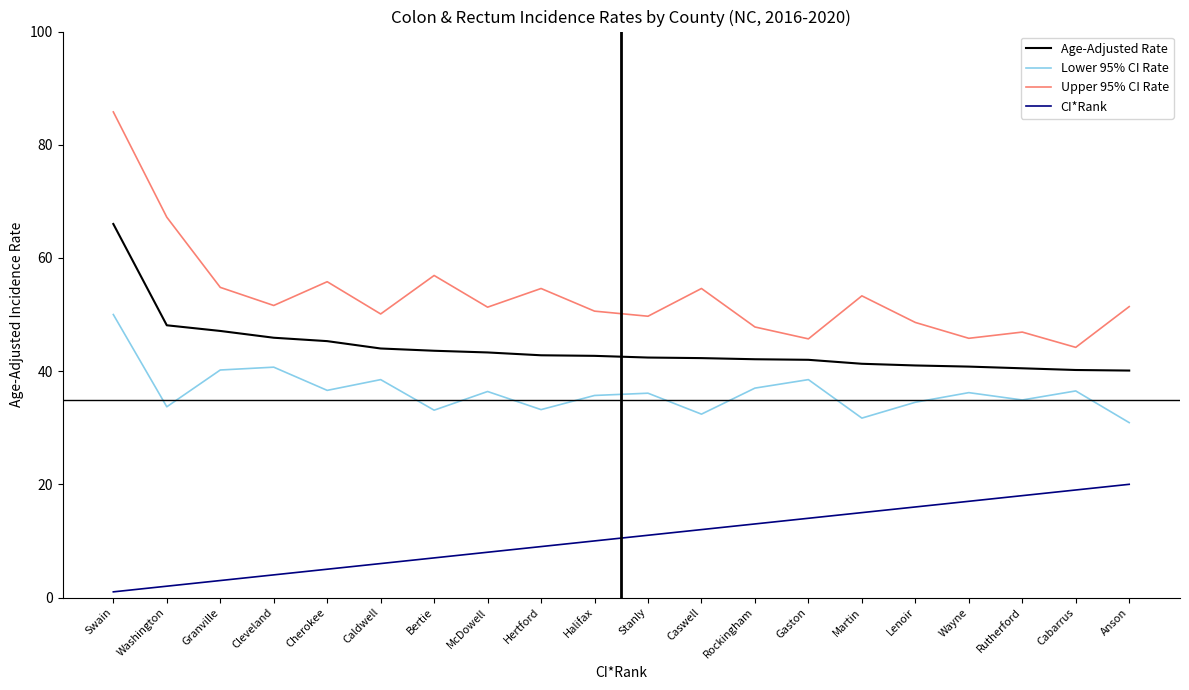

Which category has the highest value across all series?

Swain